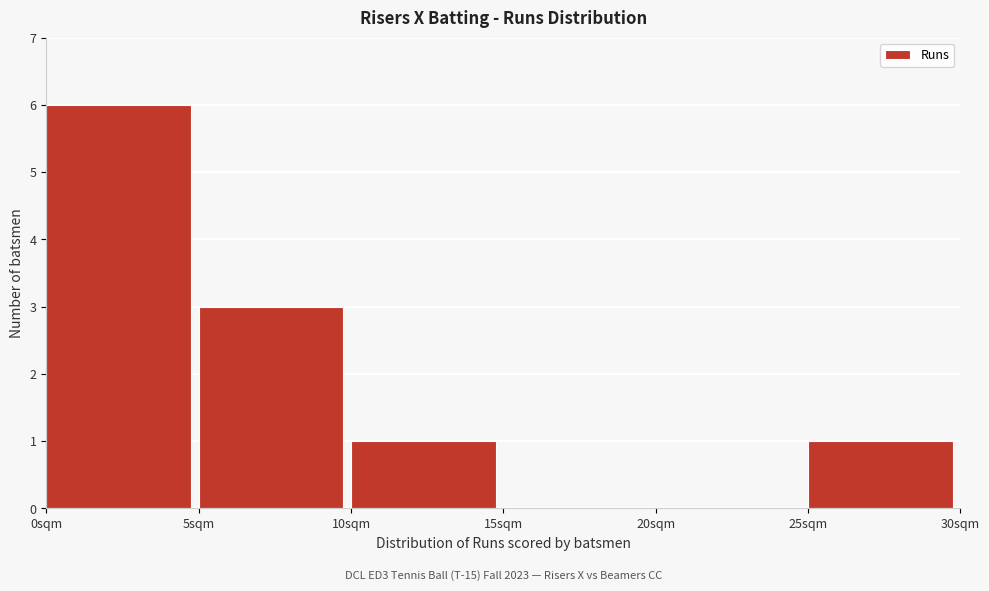

Which range on the x-axis has the tallest bar?

0 to 5